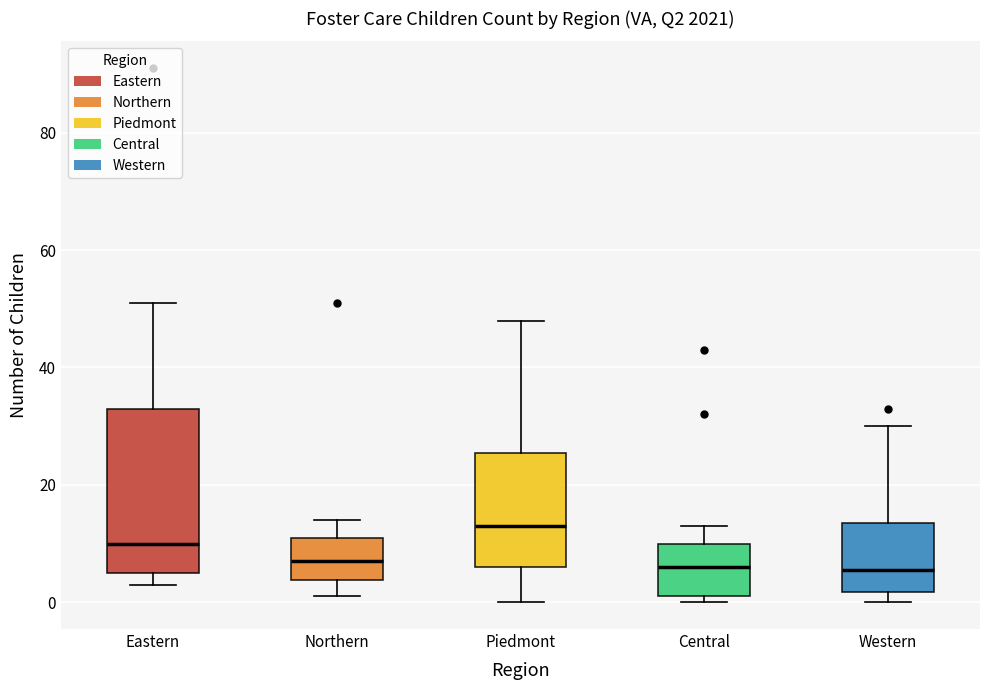

Comparing the boxes themselves (not the whiskers), which one is the tallest?

Eastern